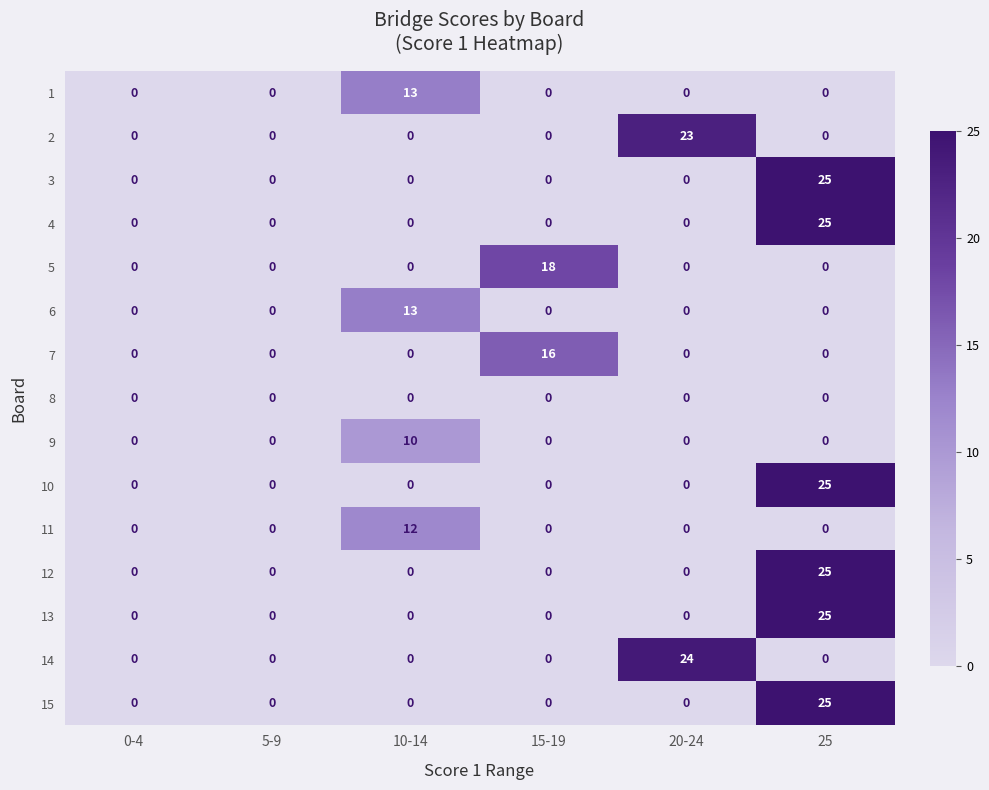

The 1 series shows 0 at 15-19. True or false?

True